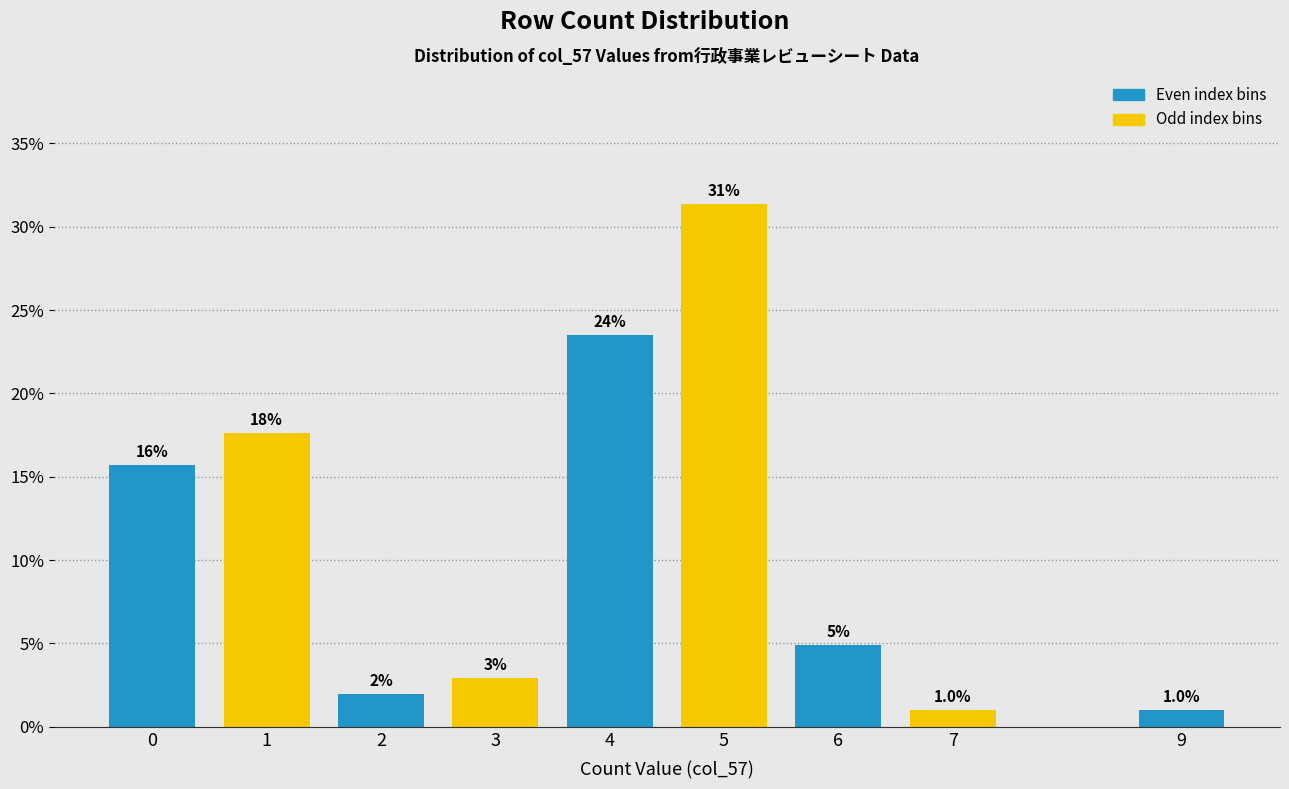

How many bars are there in total?

9